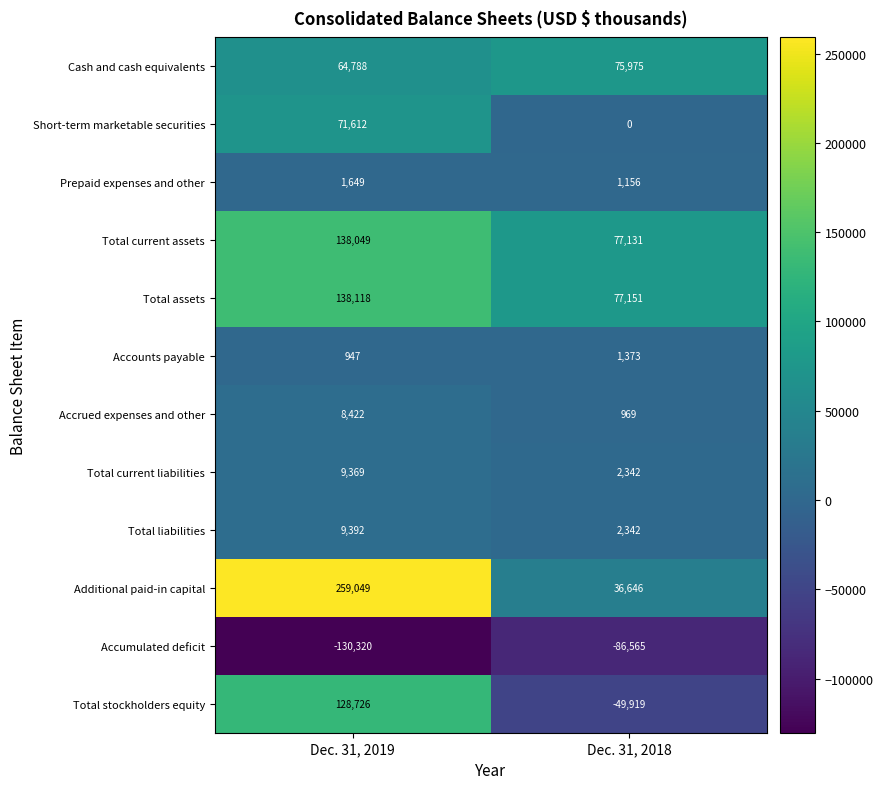

Where is Additional paid-in capital nearest to the value 147847?

Dec. 31, 2018